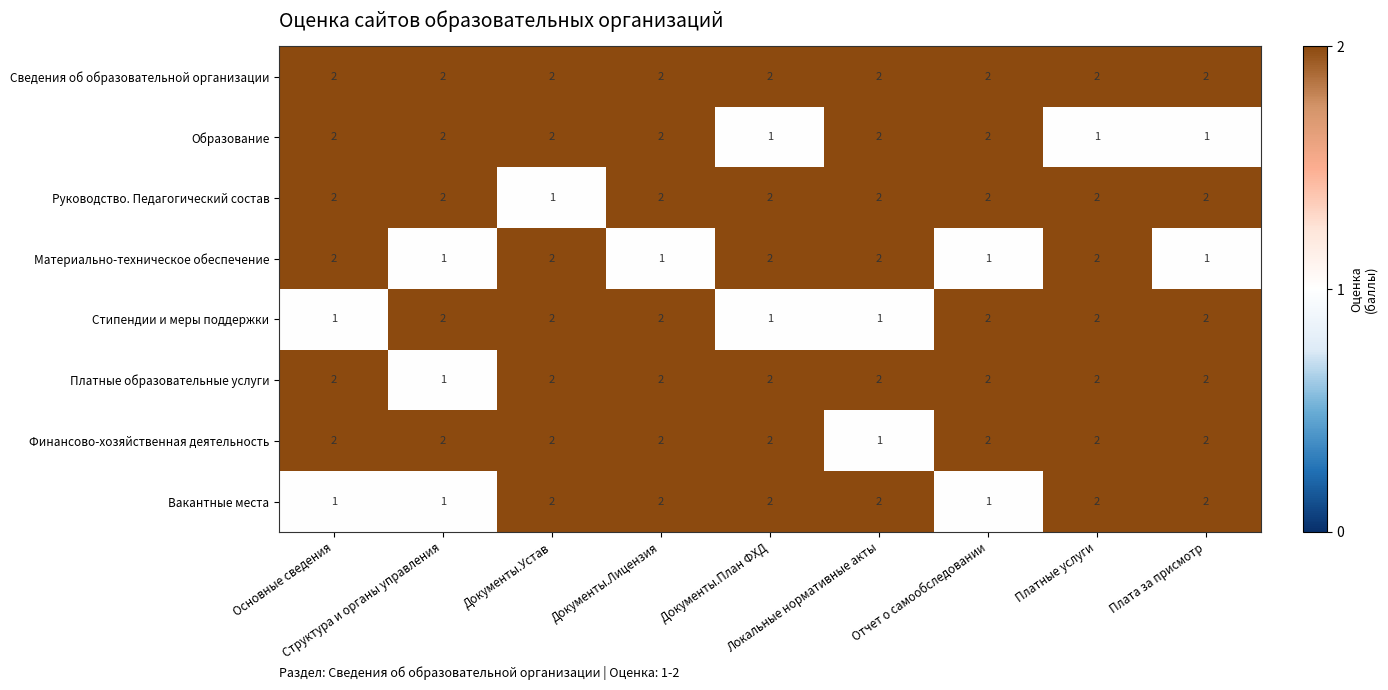

What is the sum of all Материально-техническое обеспечение values?

14